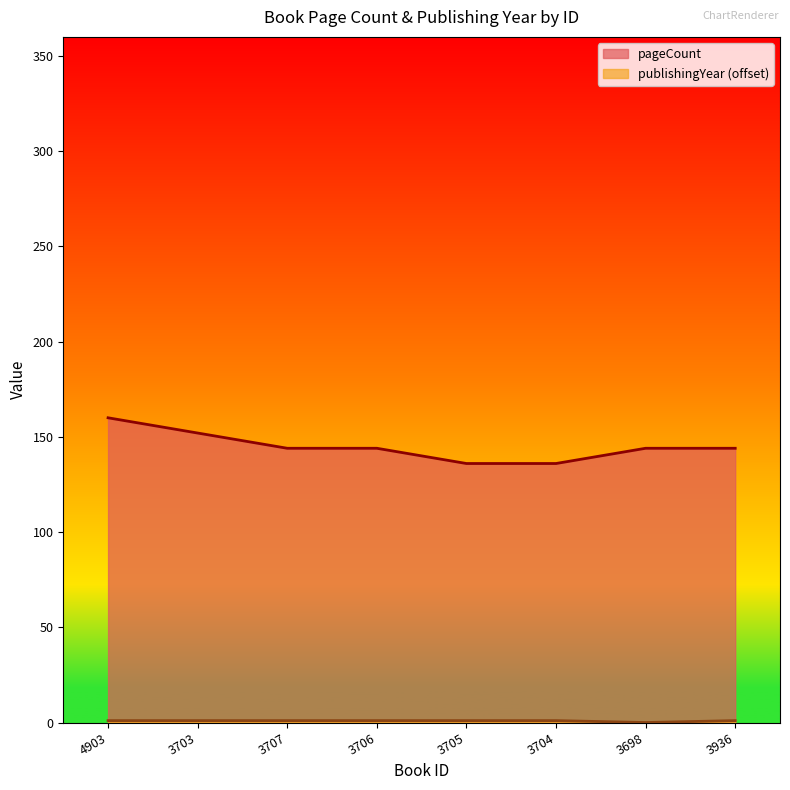

What is the lowest value of the pageCount series?

136